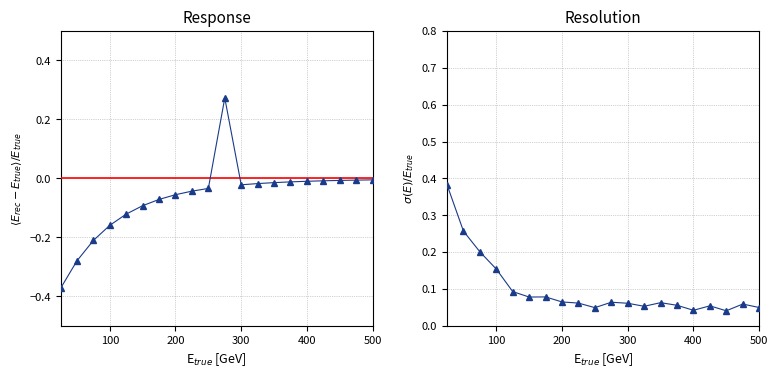

How many distinct data groups are displayed?

2